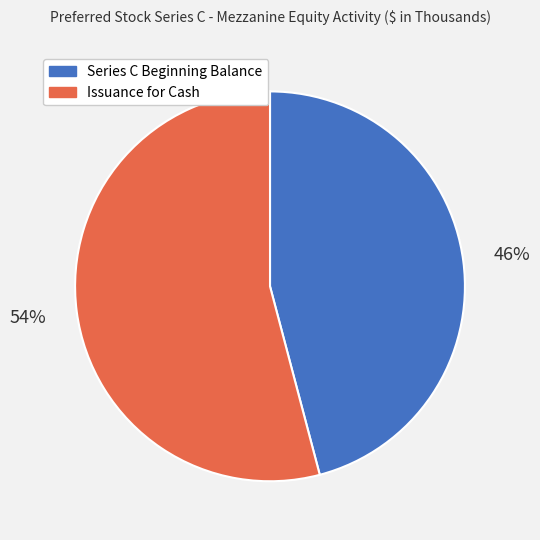

Which category has the biggest portion of the pie?

Issuance for Cash